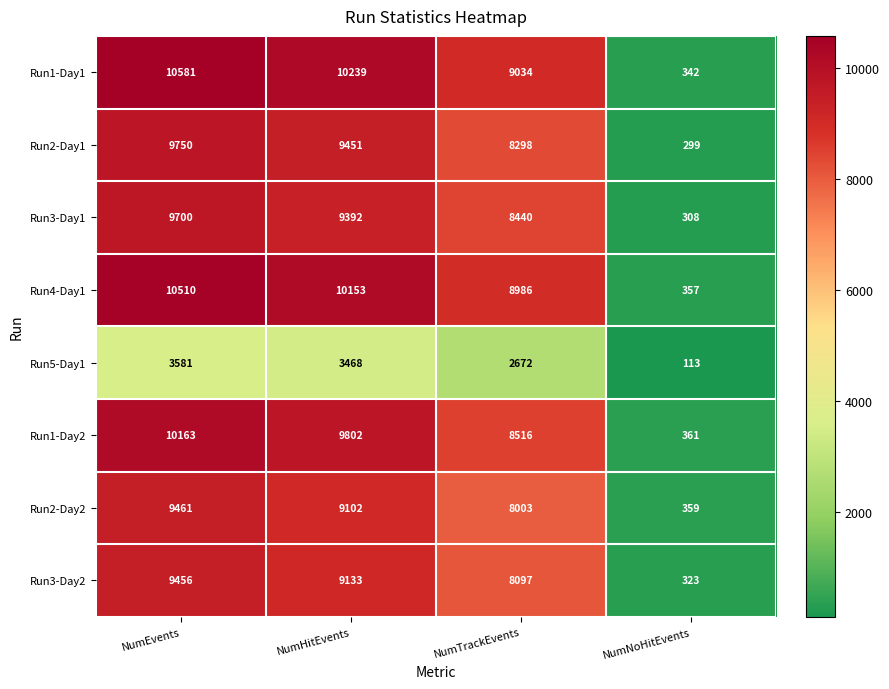

At which category is the sum across all series the highest?

NumEvents